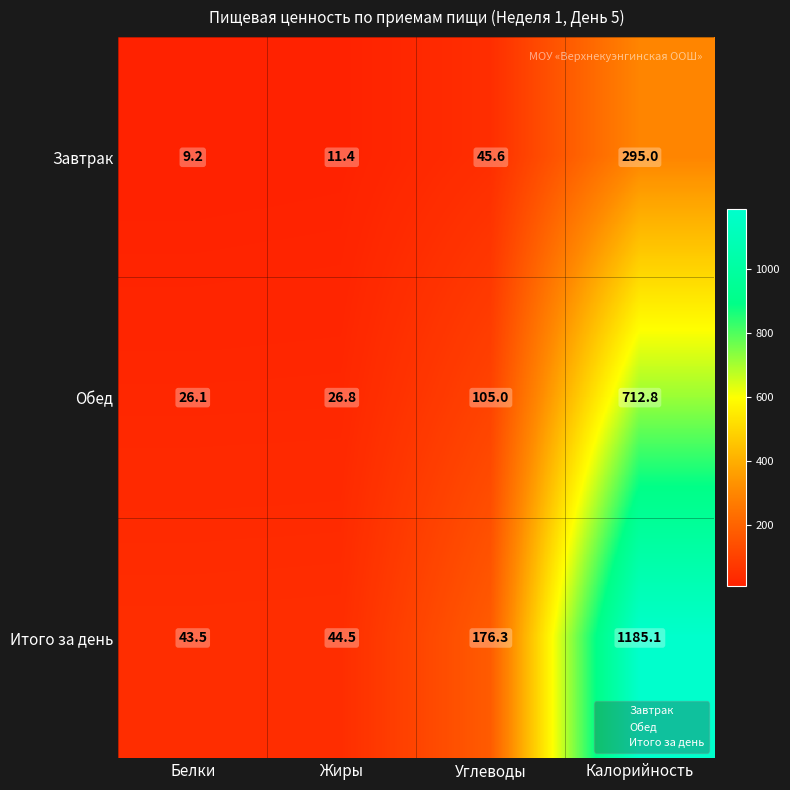

Is it true that Итого за день equals 14.3 at Жиры?

False